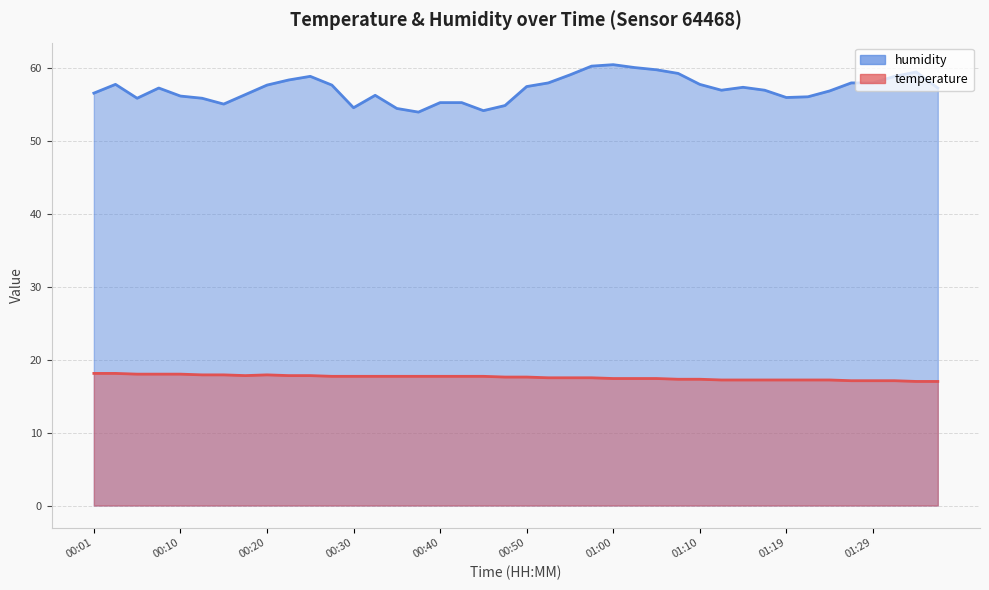

True or false: humidity and temperature intersect in this chart.

False